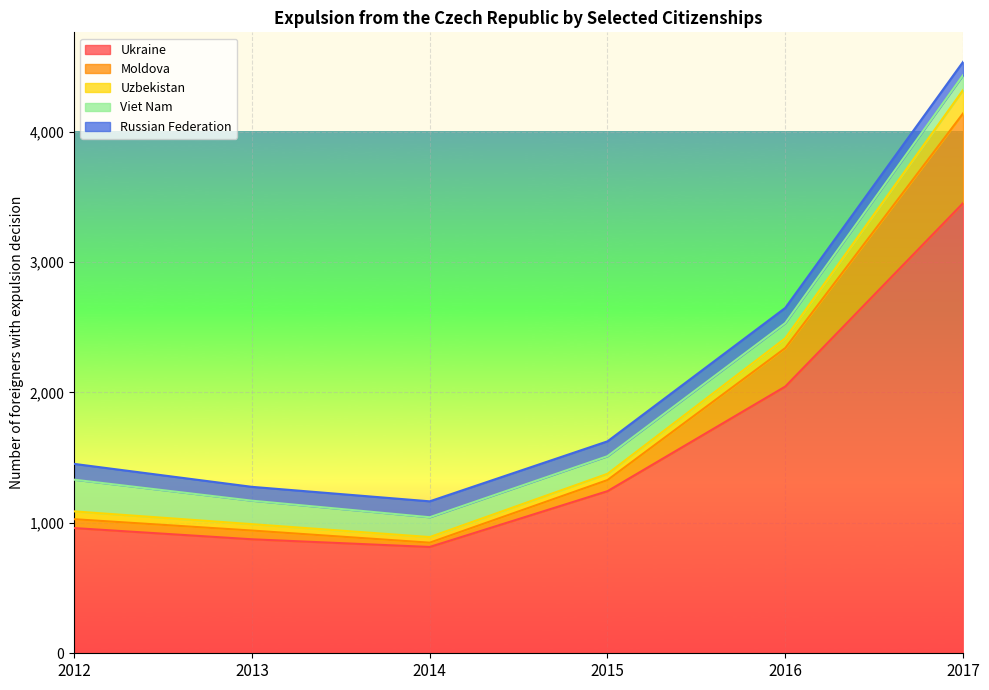

What is the maximum value for Moldova?

688